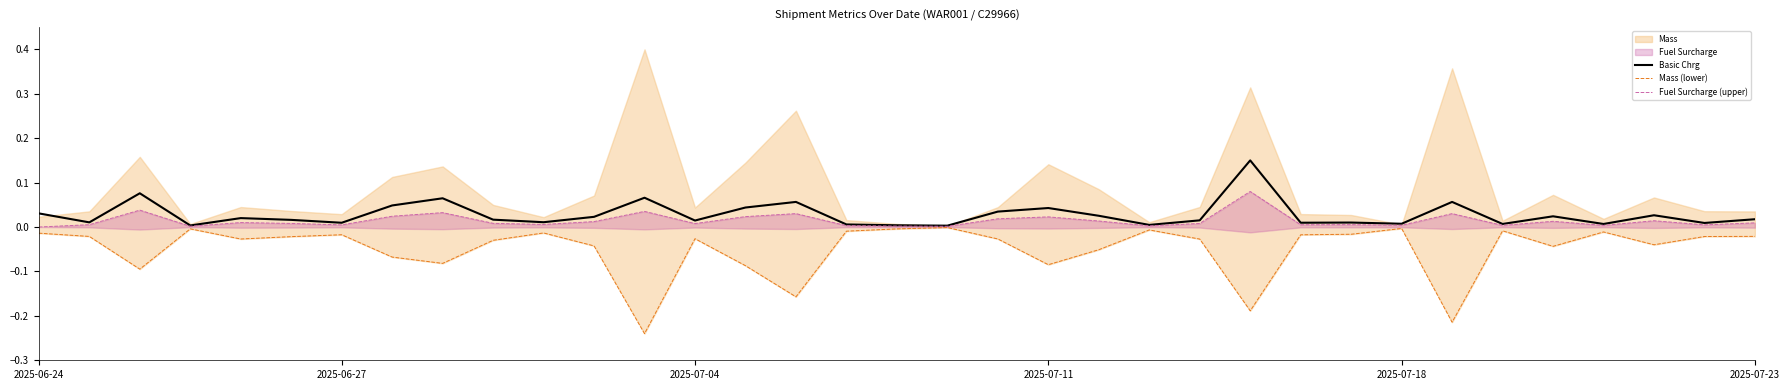

The Mass (lower) series shows -0.0 at 2025-07-18. True or false?

True